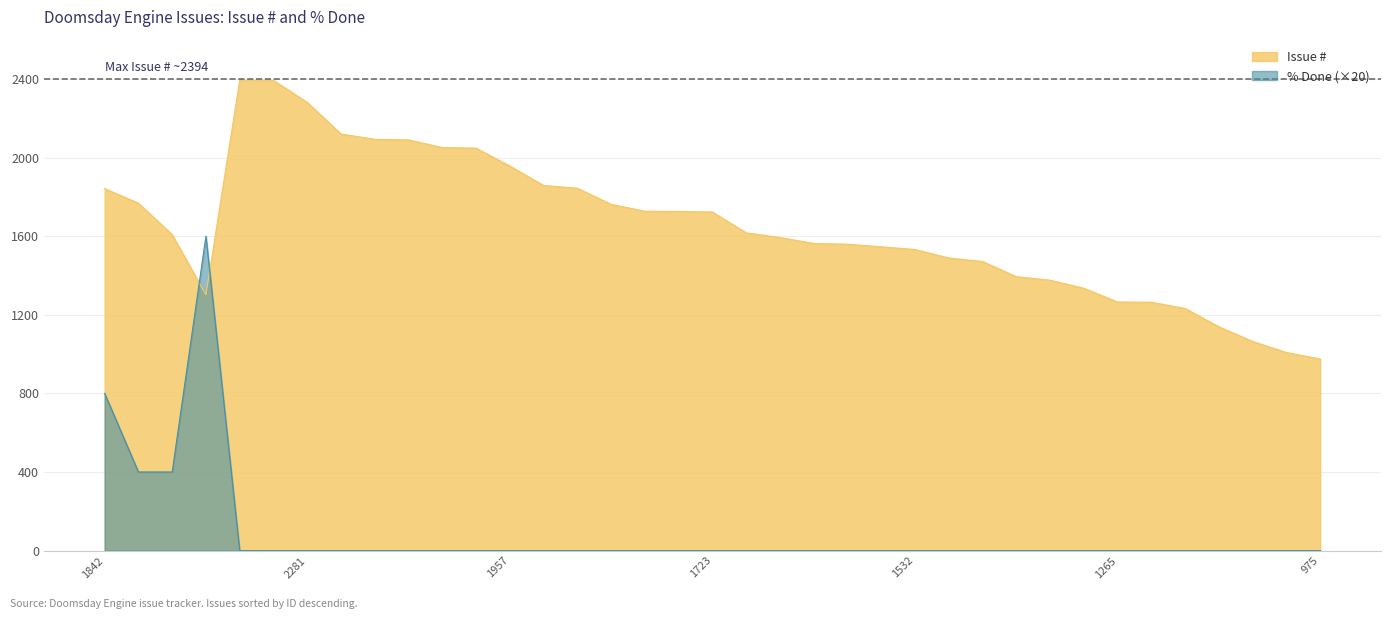

Which series ends up on top after the final intersection of Issue # and % Done?

Issue #